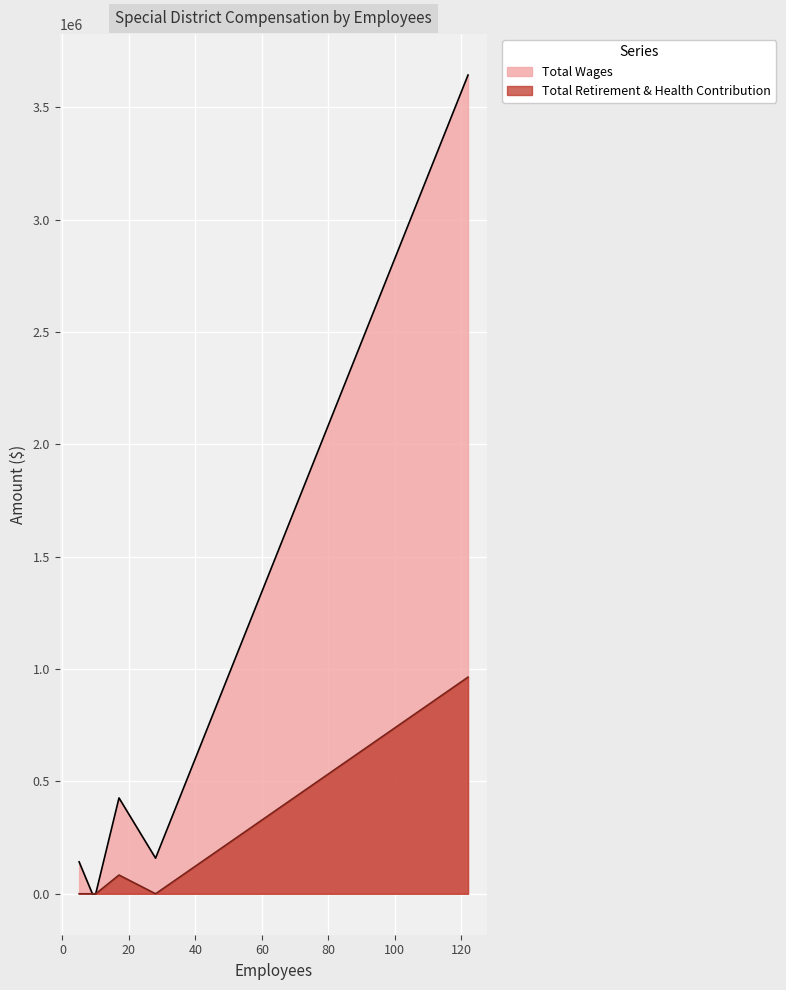

What is the difference between the second highest and minimum values in the Total Wages series?

426507.0